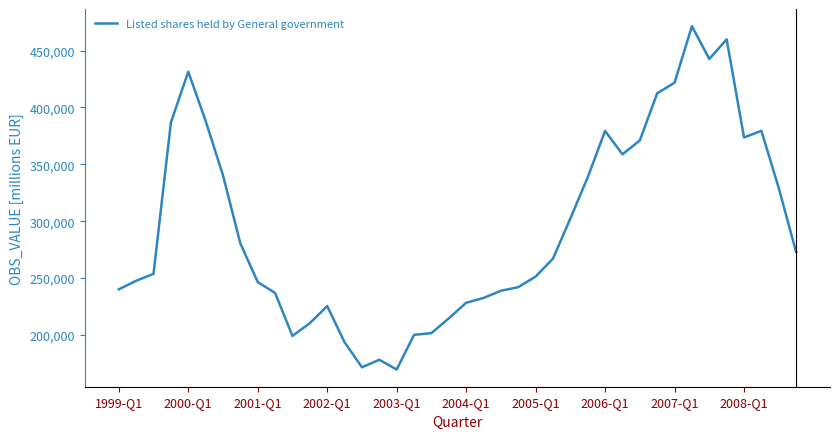

What is the maximum value shown in the chart?

471405.9